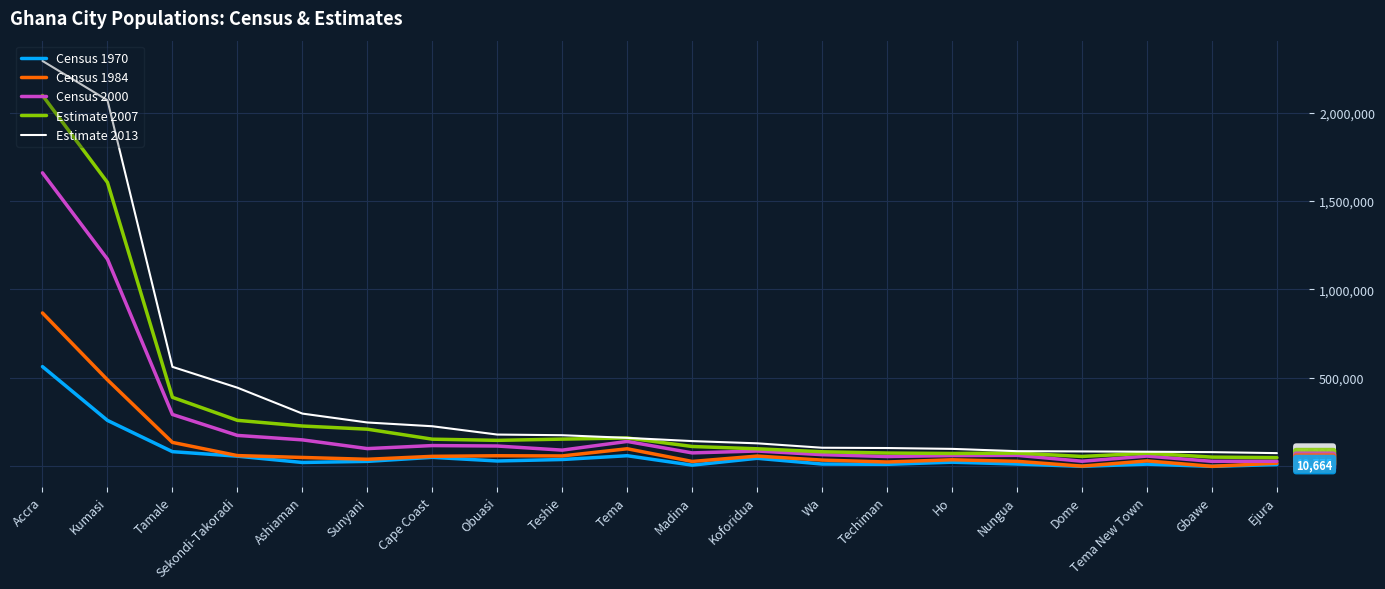

Rank the series by their maximum value, from lowest to highest.

Census 1970, Census 1984, Census 2000, Estimate 2007, Estimate 2013